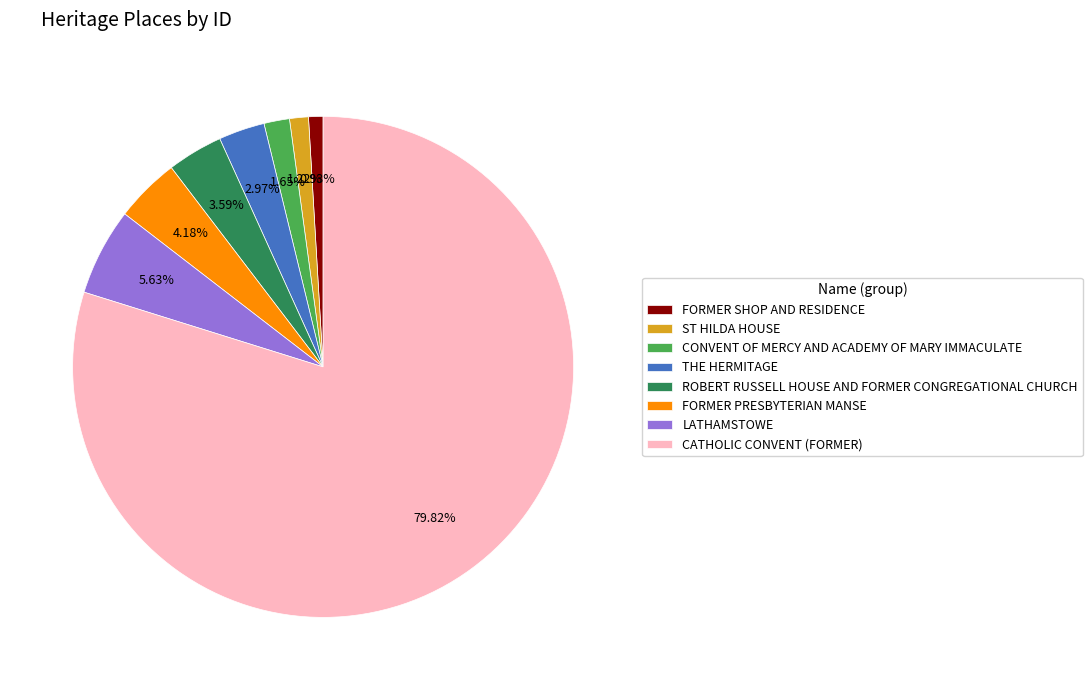

Which slice is the largest?

CATHOLIC CONVENT (FORMER)